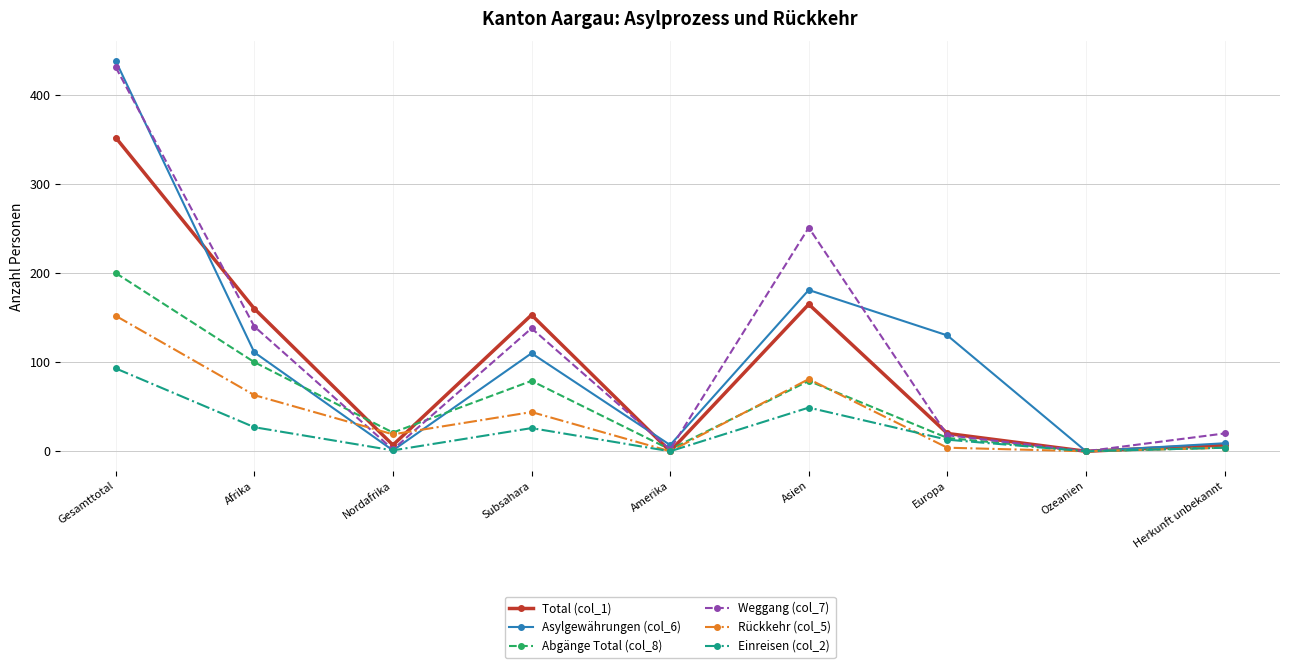

How many data points in Abgänge Total (col_8) are less than 21?

4